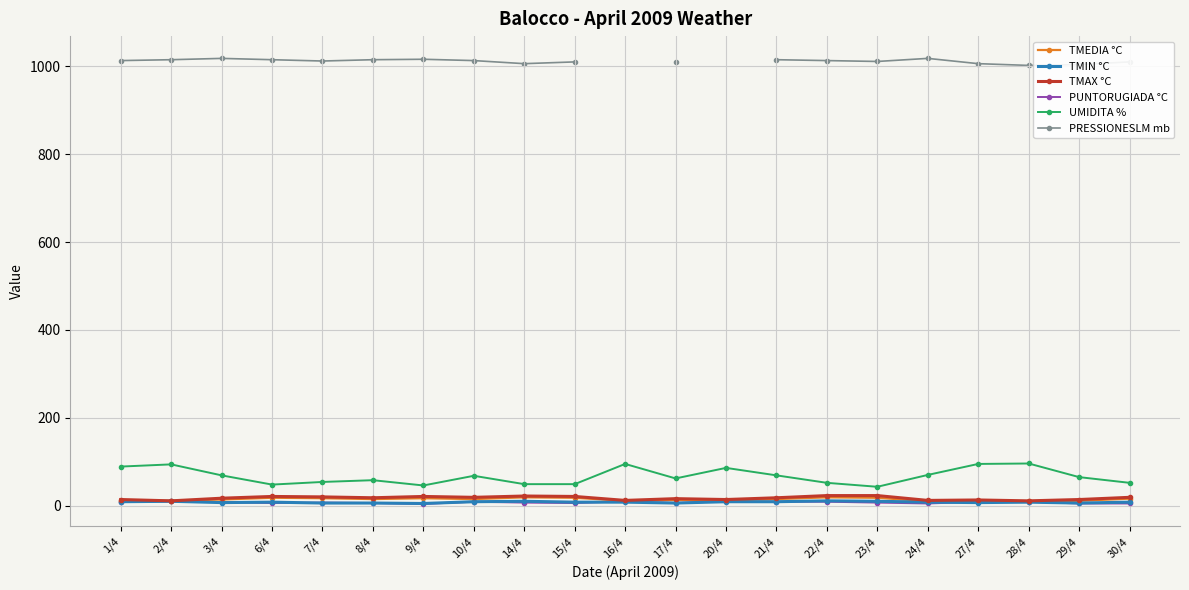

What is the minimum value for UMIDITA %?

43